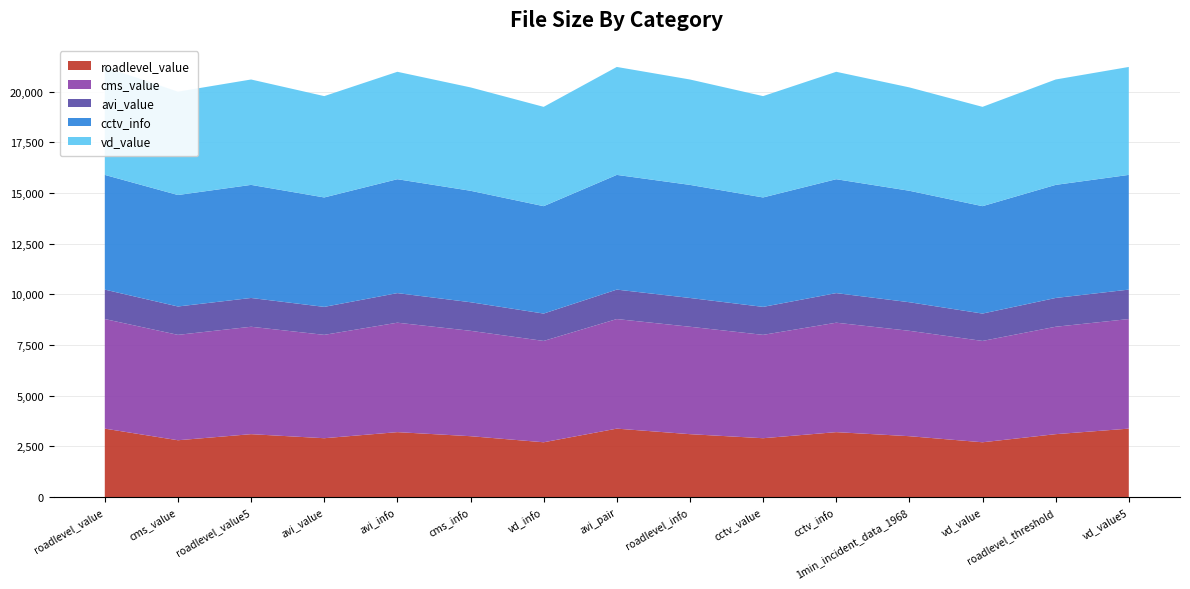

Reading left to right, extract all data points from this chart.

roadlevel_value: roadlevel_value.xml.gz=3373	cms_value.xml.gz=2800	roadlevel_value5.xml.gz=3100	avi_value.xml.gz=2900	avi_info.xml.gz=3200	cms_info.xml.gz=3000	vd_info.xml.gz=2700	avi_pair.xml.gz=3373	roadlevel_info.xml.gz=3100	cctv_value.xml.gz=2900	cctv_info.xml.gz=3200	1min_incident_data_1968.xml=3000	vd_value.xml.gz=2700	roadlevel_threshold.xml.gz=3100	vd_value5.xml.gz=3373
cms_value: roadlevel_value.xml.gz=5407	cms_value.xml.gz=5200	roadlevel_value5.xml.gz=5300	avi_value.xml.gz=5100	avi_info.xml.gz=5400	cms_info.xml.gz=5200	vd_info.xml.gz=5000	avi_pair.xml.gz=5407	roadlevel_info.xml.gz=5300	cctv_value.xml.gz=5100	cctv_info.xml.gz=5400	1min_incident_data_1968.xml=5200	vd_value.xml.gz=5000	roadlevel_threshold.xml.gz=5300	vd_value5.xml.gz=5407
avi_value: roadlevel_value.xml.gz=1453	cms_value.xml.gz=1400	roadlevel_value5.xml.gz=1420	avi_value.xml.gz=1380	avi_info.xml.gz=1460	cms_info.xml.gz=1410	vd_info.xml.gz=1350	avi_pair.xml.gz=1453	roadlevel_info.xml.gz=1420	cctv_value.xml.gz=1380	cctv_info.xml.gz=1460	1min_incident_data_1968.xml=1410	vd_value.xml.gz=1350	roadlevel_threshold.xml.gz=1420	vd_value5.xml.gz=1453
cctv_info: roadlevel_value.xml.gz=5660	cms_value.xml.gz=5500	roadlevel_value5.xml.gz=5580	avi_value.xml.gz=5400	avi_info.xml.gz=5620	cms_info.xml.gz=5500	vd_info.xml.gz=5300	avi_pair.xml.gz=5660	roadlevel_info.xml.gz=5580	cctv_value.xml.gz=5400	cctv_info.xml.gz=5620	1min_incident_data_1968.xml=5500	vd_value.xml.gz=5300	roadlevel_threshold.xml.gz=5580	vd_value5.xml.gz=5660
vd_value: roadlevel_value.xml.gz=5326	cms_value.xml.gz=5100	roadlevel_value5.xml.gz=5200	avi_value.xml.gz=5000	avi_info.xml.gz=5300	cms_info.xml.gz=5100	vd_info.xml.gz=4900	avi_pair.xml.gz=5326	roadlevel_info.xml.gz=5200	cctv_value.xml.gz=5000	cctv_info.xml.gz=5300	1min_incident_data_1968.xml=5100	vd_value.xml.gz=4900	roadlevel_threshold.xml.gz=5200	vd_value5.xml.gz=5326